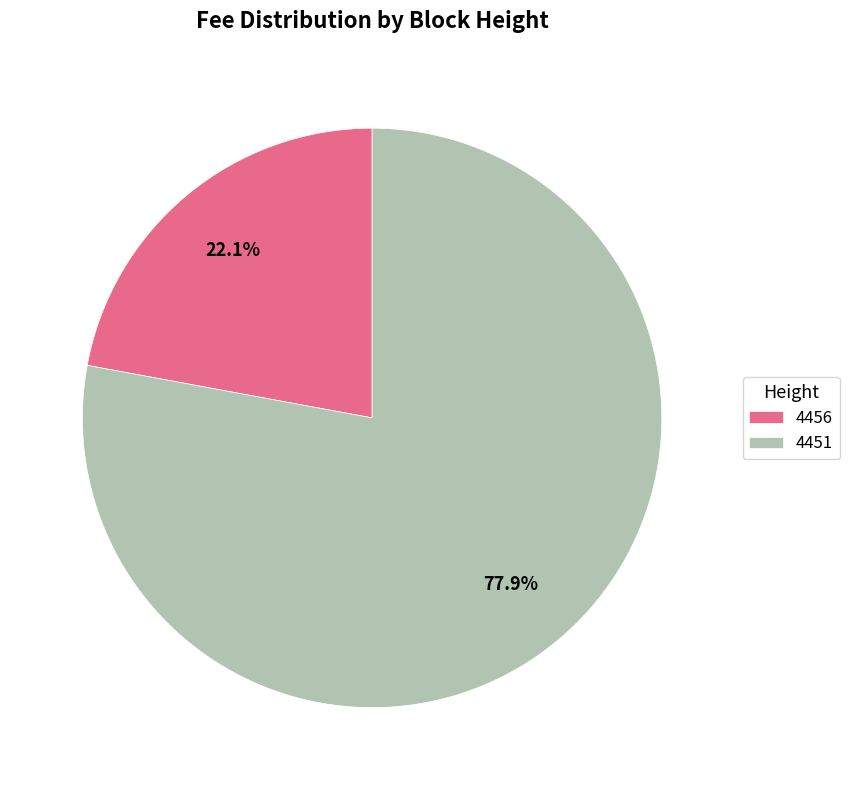

What is the largest slice in the pie chart?

4451